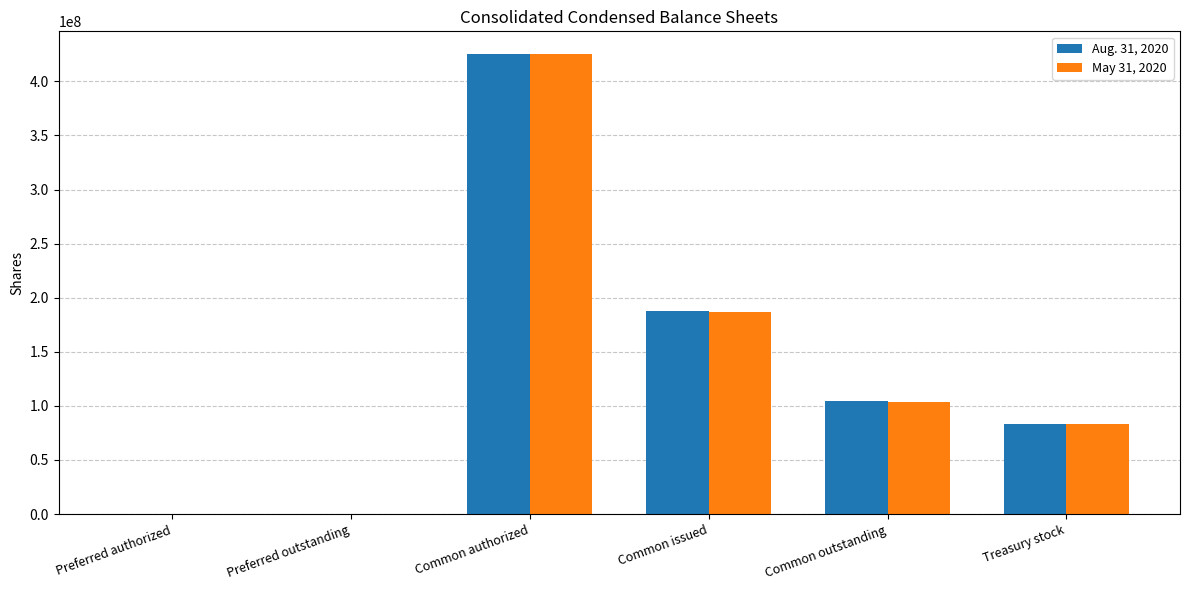

What is the maximum value for Aug. 31, 2020?

425000000